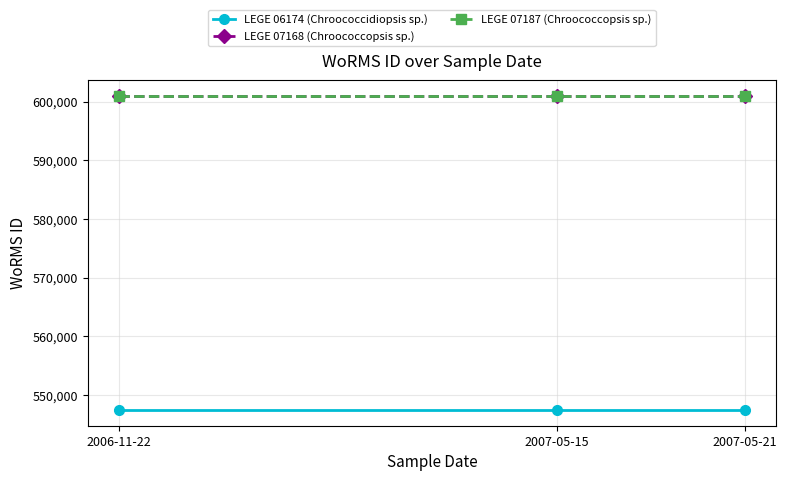

What is the label of the 2nd point from the left?

2007-05-15